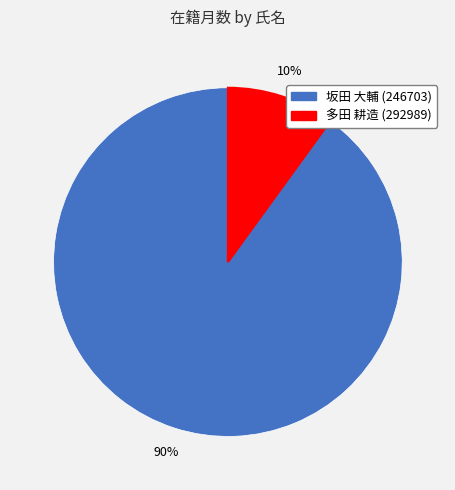

Do 坂田 大輔 (246703) and 多田 耕造 (292989) together represent more than half of the pie?

Yes